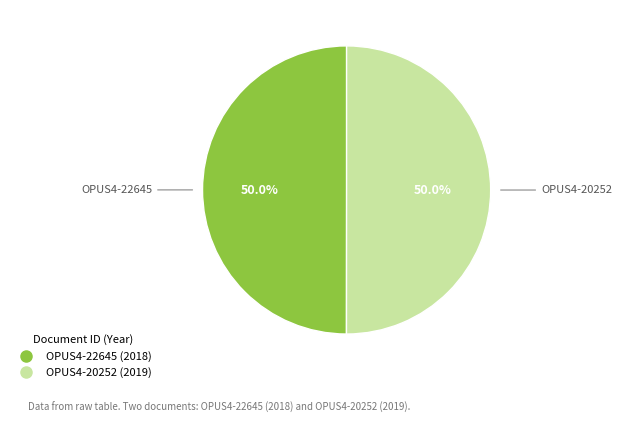

How much of the chart is everything except OPUS4-22645?

50.0%